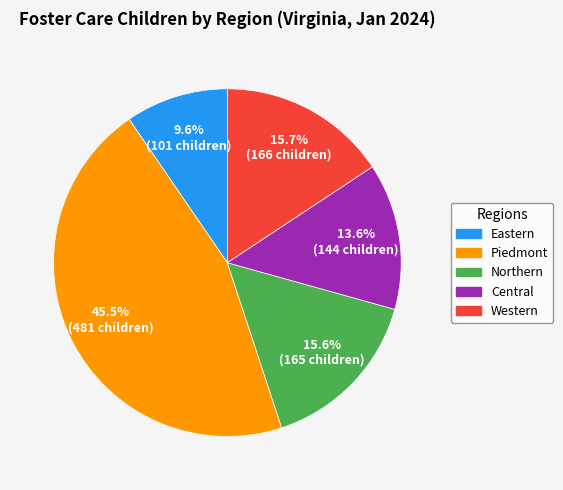

To the nearest percent, what is the combined percentage of Western and Central?

29%